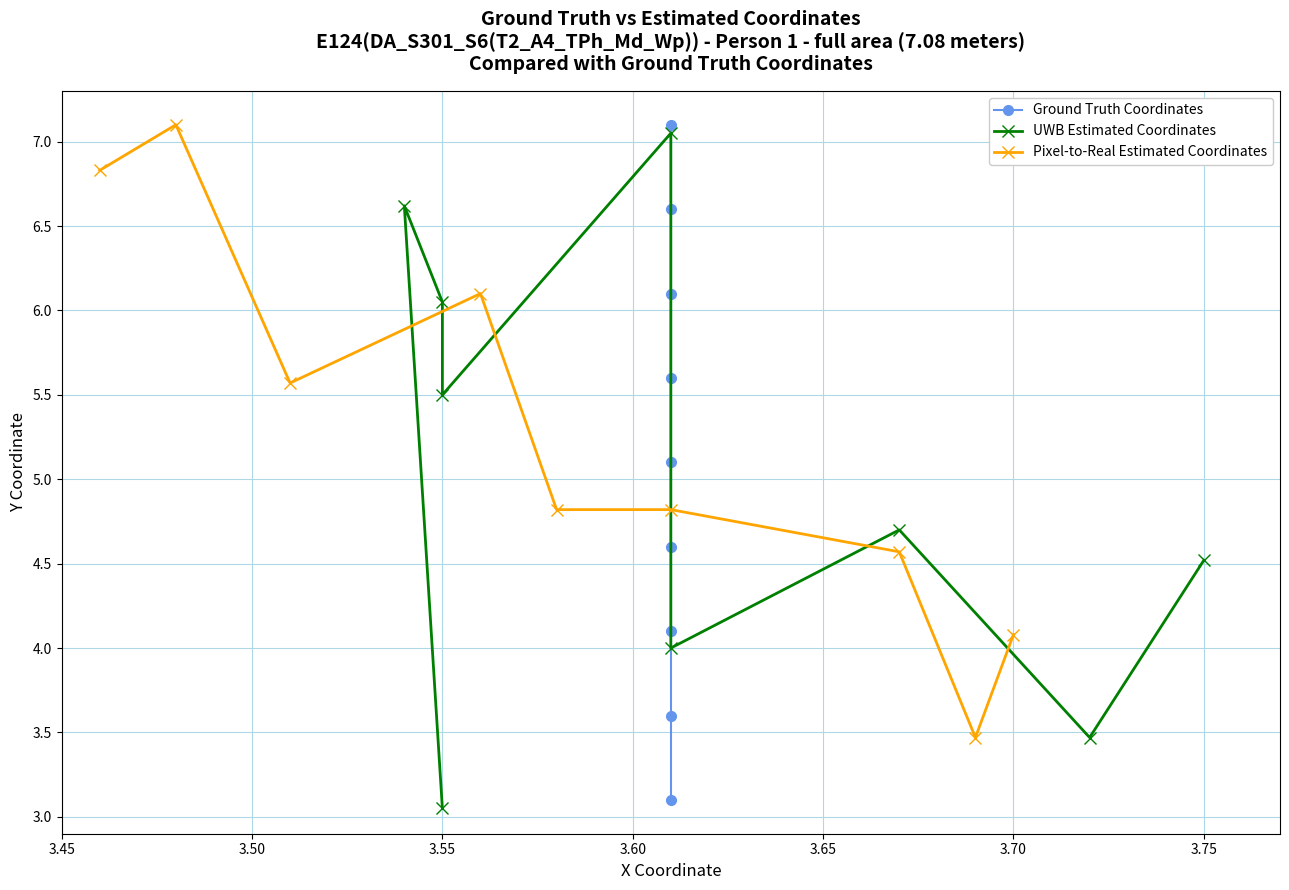

What is the highest value of the Pixel-to-Real Estimated Coordinates series?

7.1